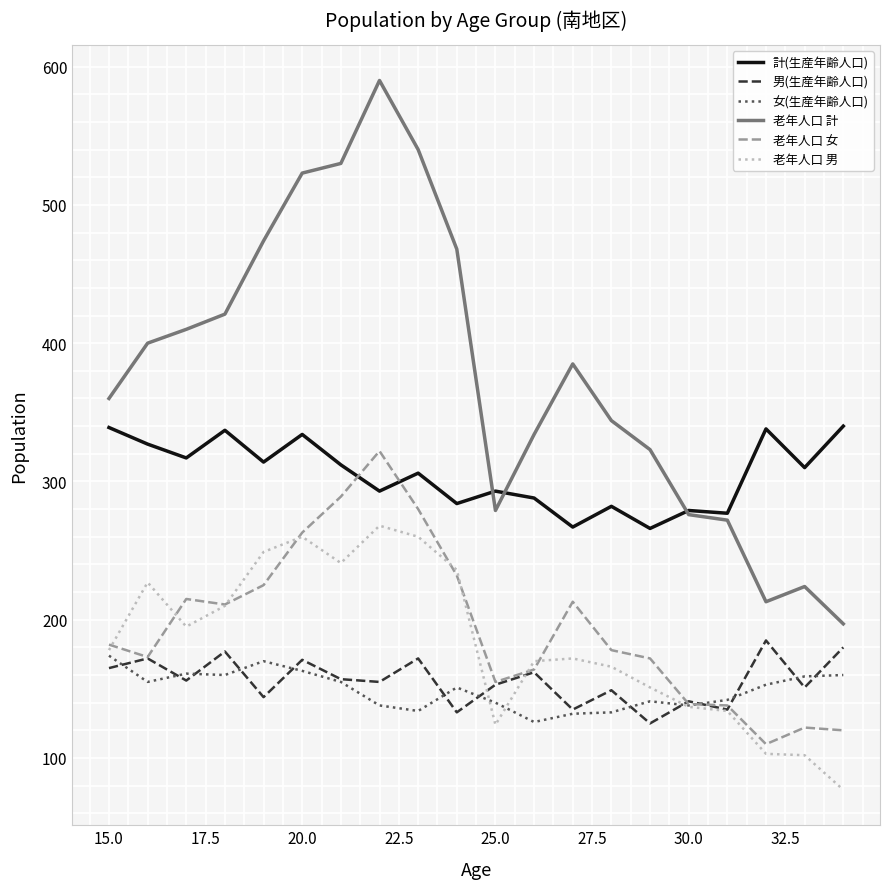

Which series has the widest spread of values?

老年人口 計